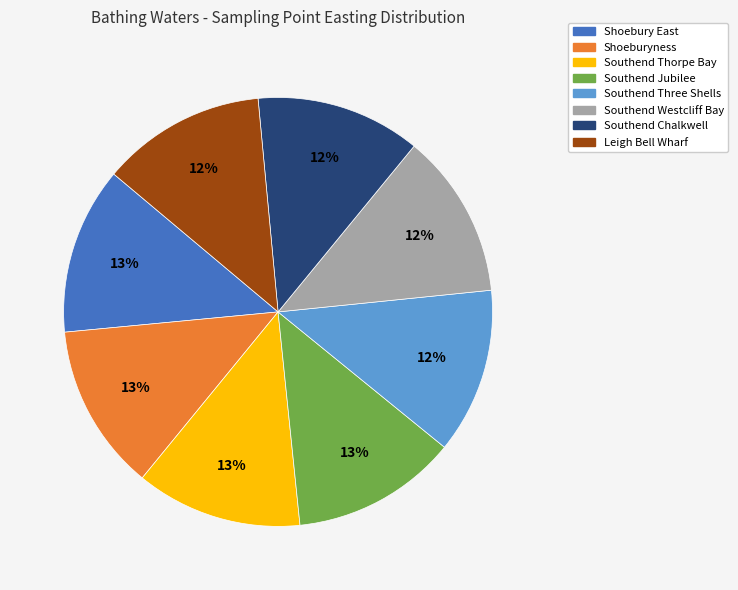

Approximately how many times larger is the value at Southend Three Shells compared to Southend Chalkwell?

1.0